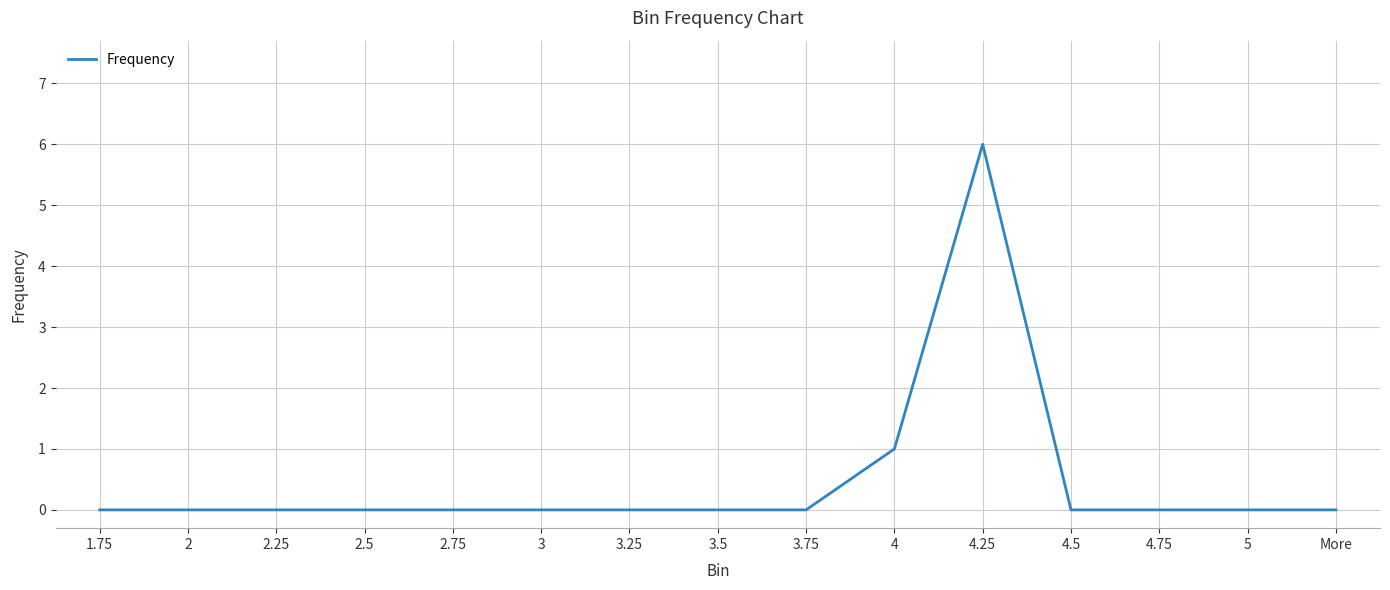

Does the chart have visible grid lines?

Yes